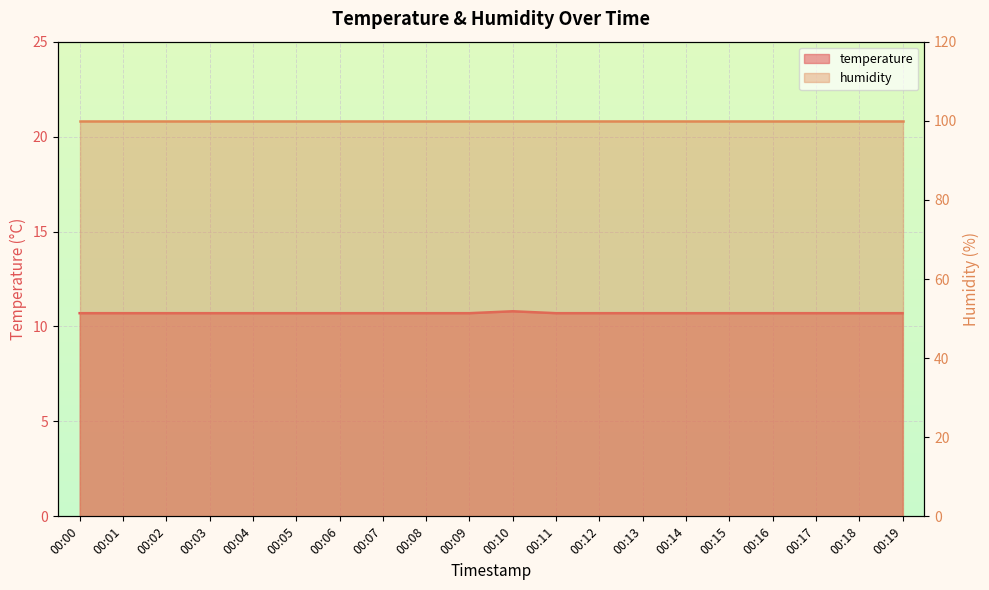

What is the value of the 2nd point from the left?

10.7